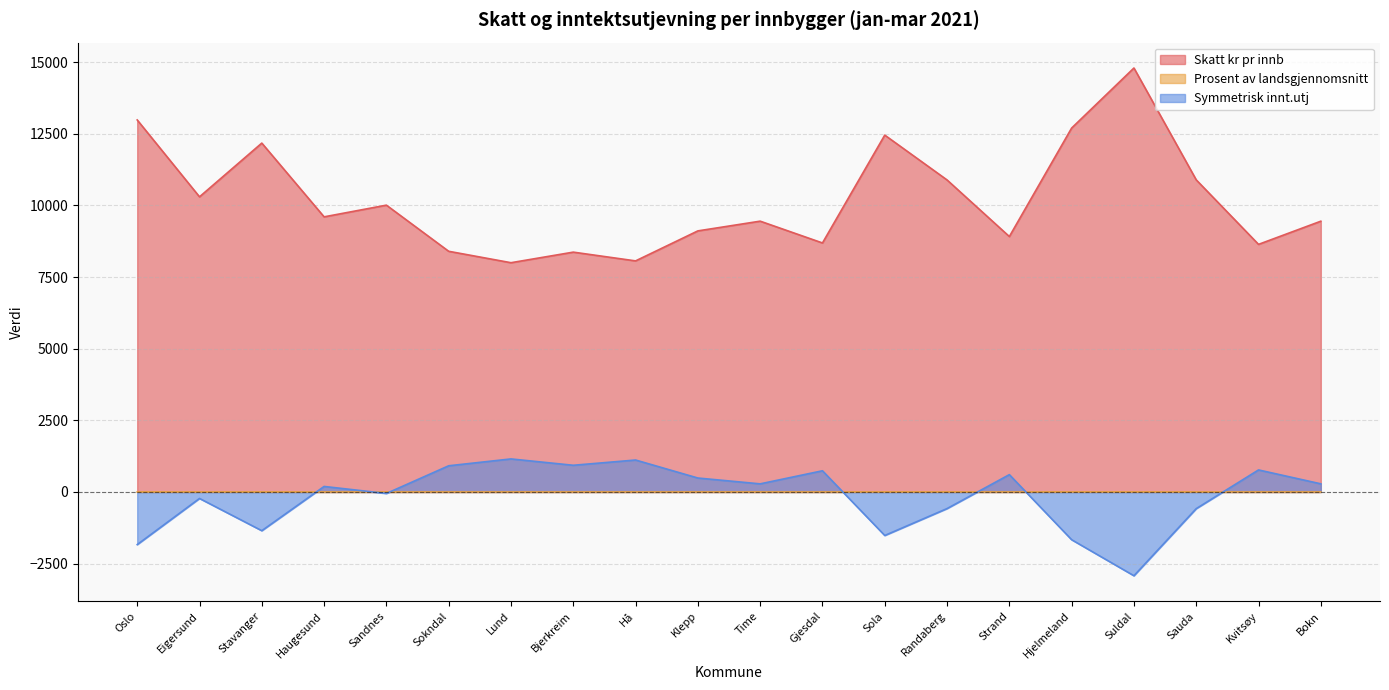

What is the average value of the Symmetrisk innt.utj series?

-162.6